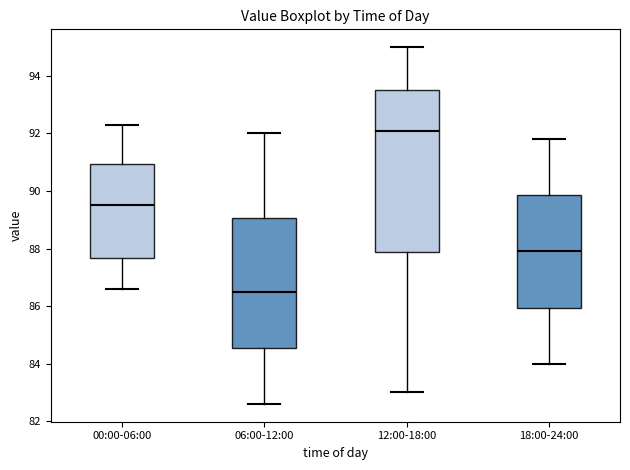

Reading left to right, transcribe this box plot: for each box, give where its median line is, the range the box spans, and where its two whiskers end, as read against the y-axis. The values are not printed on the chart, so give them approximately, as read against the axis.

00:00-06:00: median 89.6, box 87.6 to 91.0, whiskers 86.6 to 92.4
06:00-12:00: median 86.6, box 84.6 to 89.0, whiskers 82.6 to 92.0
12:00-18:00: median 92.2, box 87.8 to 93.6, whiskers 83.0 to 95.0
18:00-24:00: median 88.0, box 86.0 to 89.8, whiskers 84.0 to 91.8